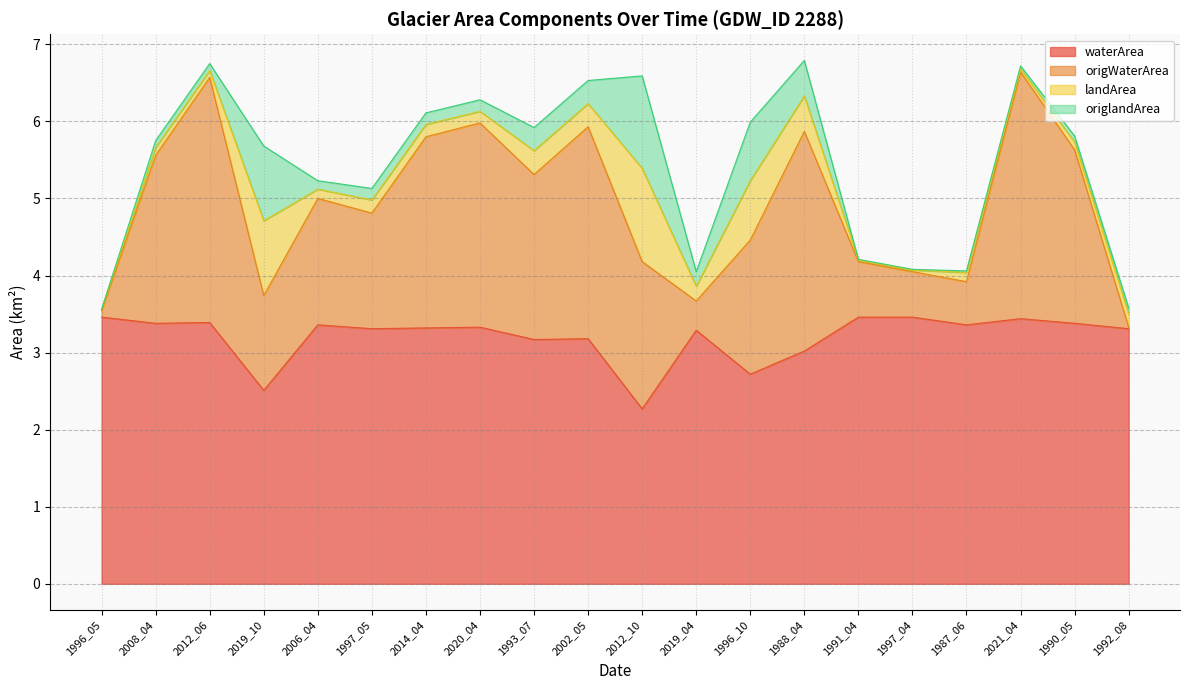

At which category does the chart reach its minimum across all series?

2012_10